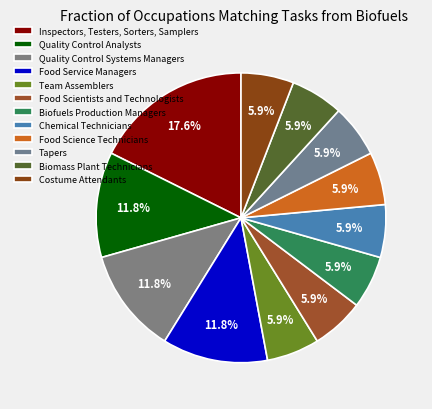

Count the number of slices in the pie.

12